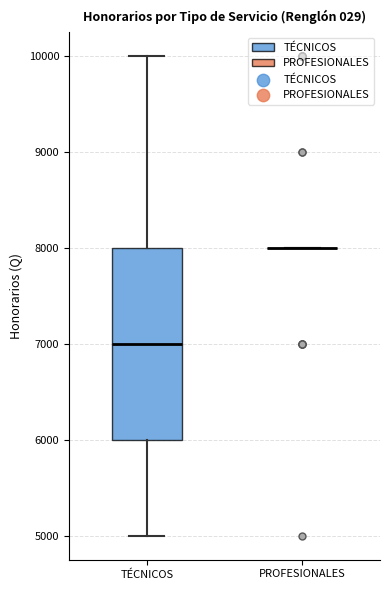

Comparing the boxes themselves (not the whiskers), which one is the tallest?

TÉCNICOS